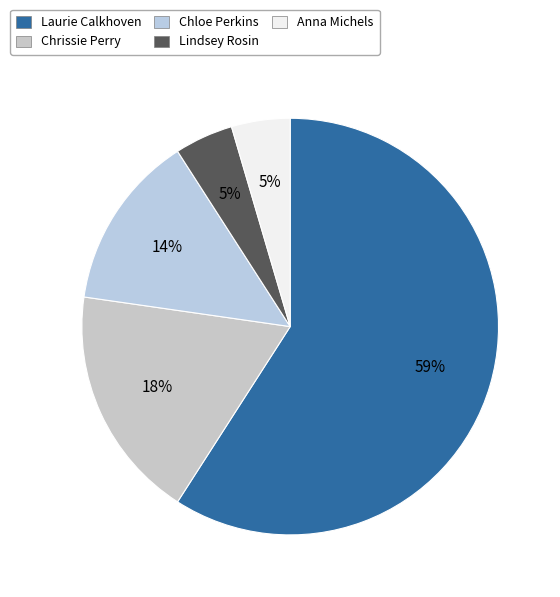

How many slices are in this pie chart?

5